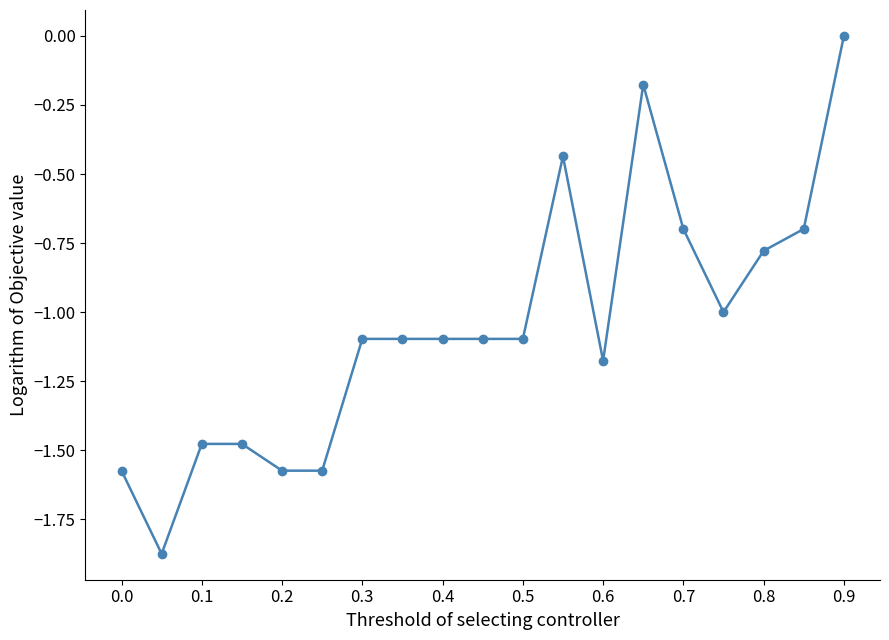

What is the value of the 8th point from the left?

-1.1